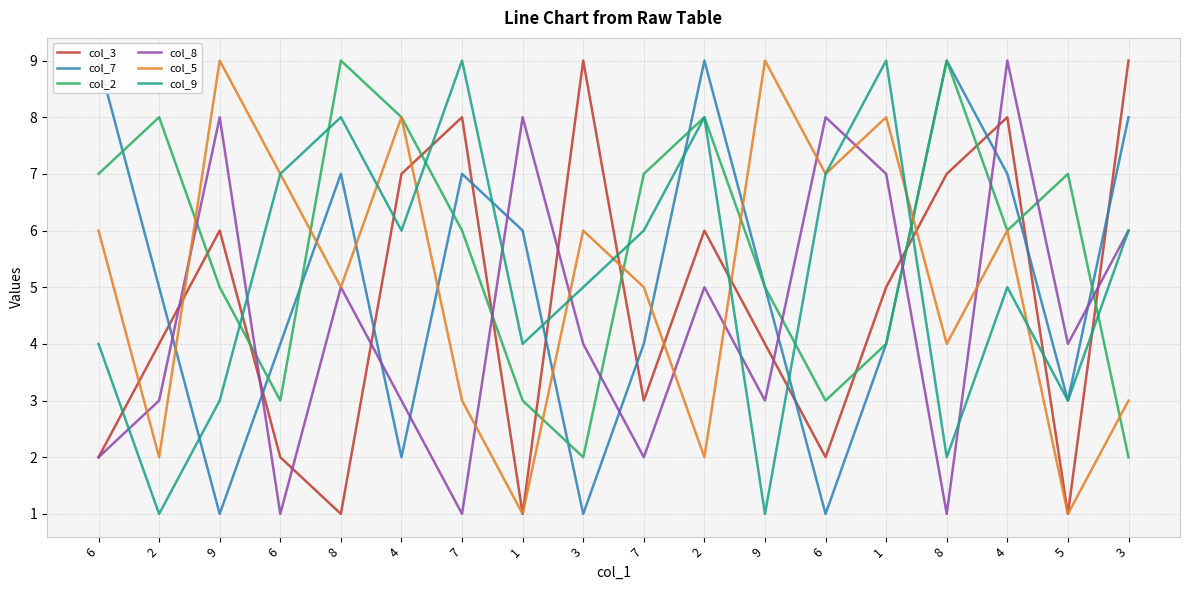

Which series has the largest total across all categories?

col_2